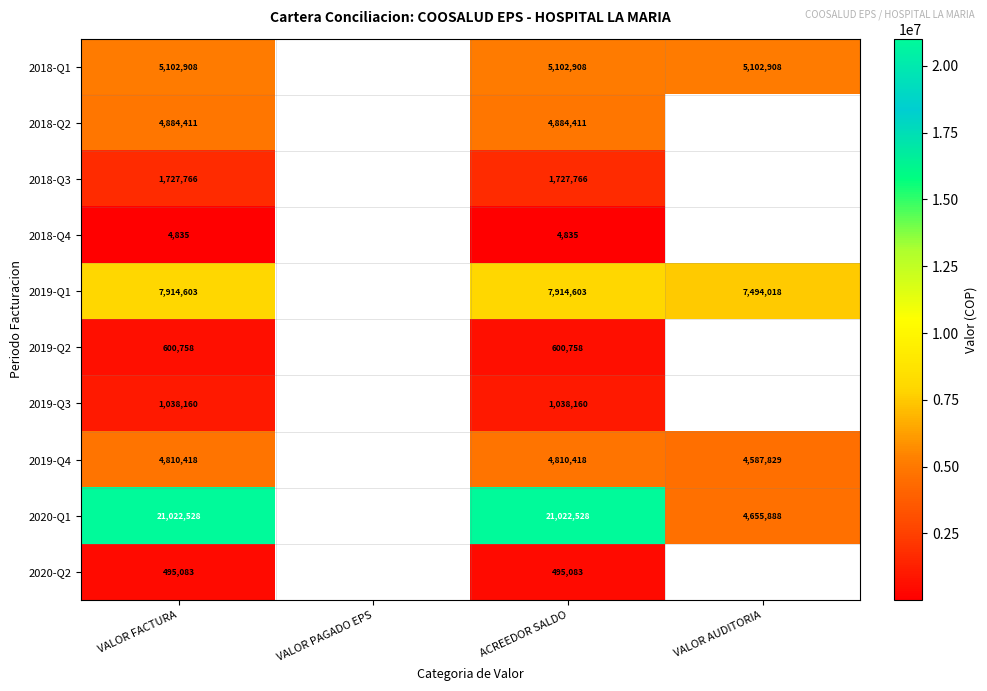

Rank the series at VALOR FACTURA from highest to lowest value.

2020-Q1, 2019-Q1, 2018-Q1, 2018-Q2, 2019-Q4, 2018-Q3, 2019-Q3, 2019-Q2, 2020-Q2, 2018-Q4